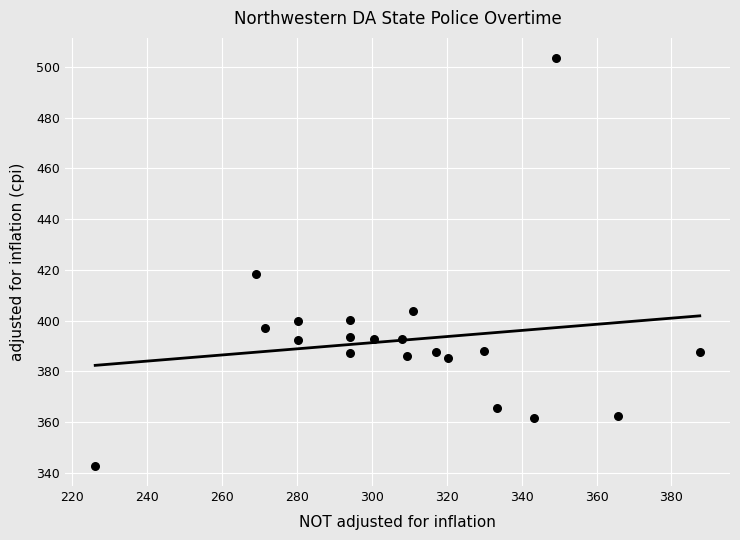

What Y value in the scatter plot is closest to 423?

418.5